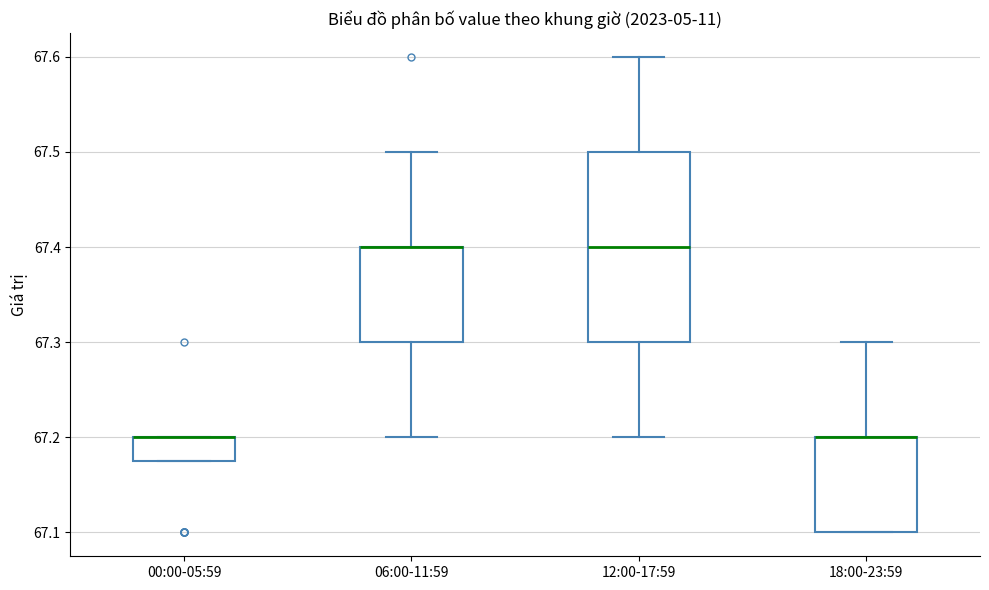

Where is the lower edge of the box for 00:00-05:59 on the y-axis? The values are not printed on the chart, so give them approximately, as read against the axis.

67.18